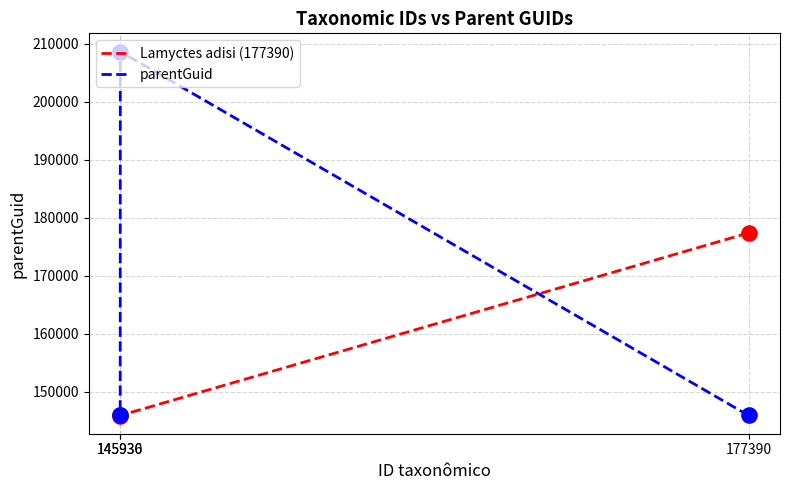

Which series has the widest spread of Y values?

parentGuid